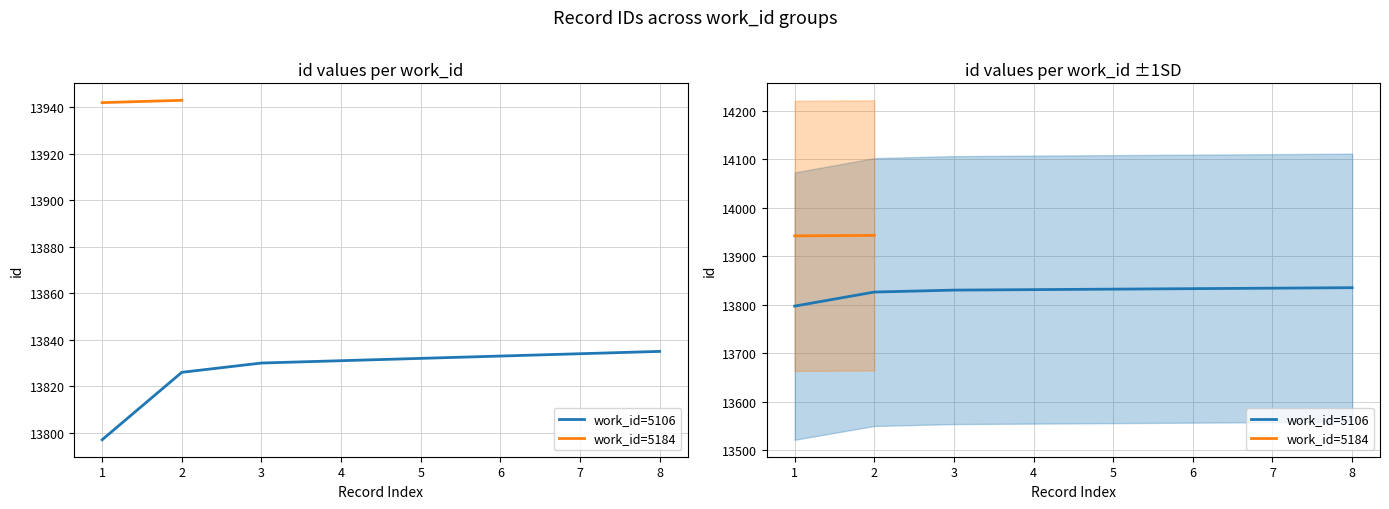

Approximately how many times larger is the value at 3 compared to 6?

1.0